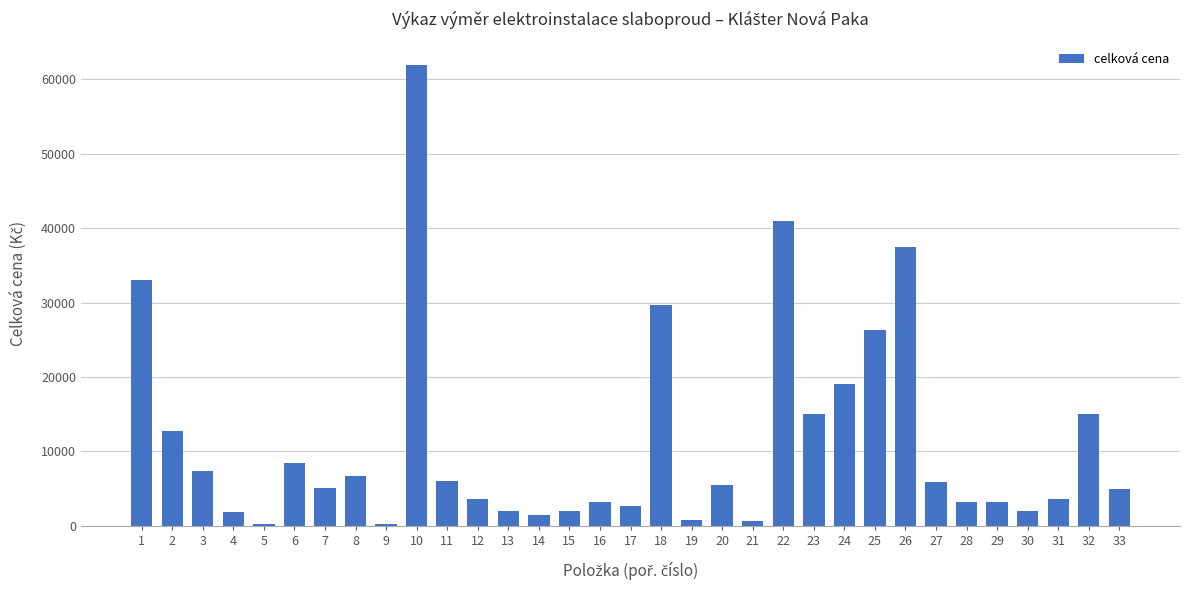

What is the maximum value shown in the chart?

62000.0